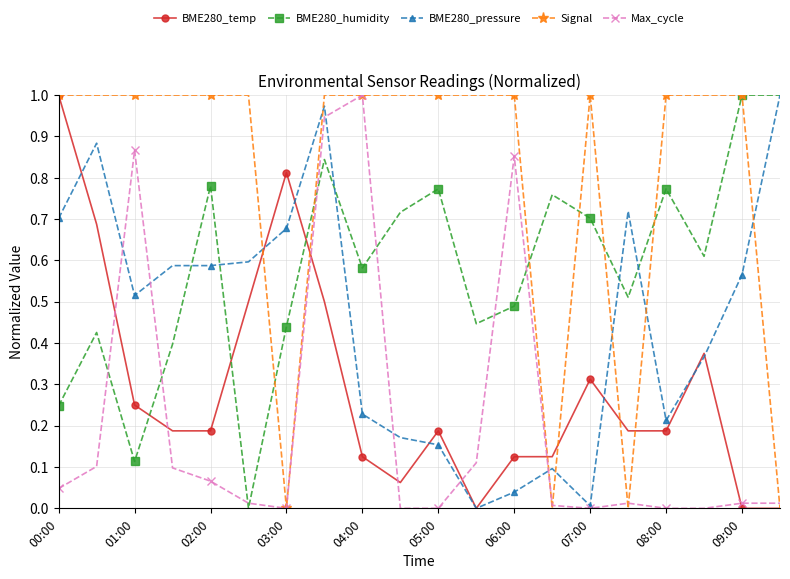

What are all the series names shown in the legend?

BME280_temp, BME280_humidity, BME280_pressure, Signal, Max_cycle